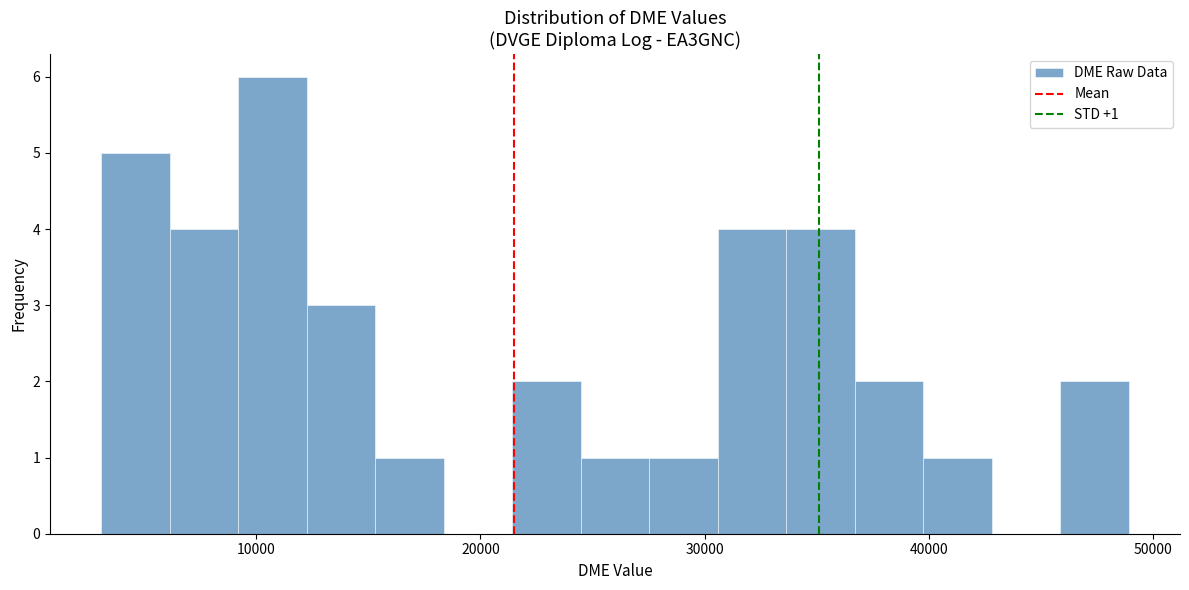

Around what value on the x-axis is the tallest bar? Give the approximate position of its centre, as read against the axis.

11000